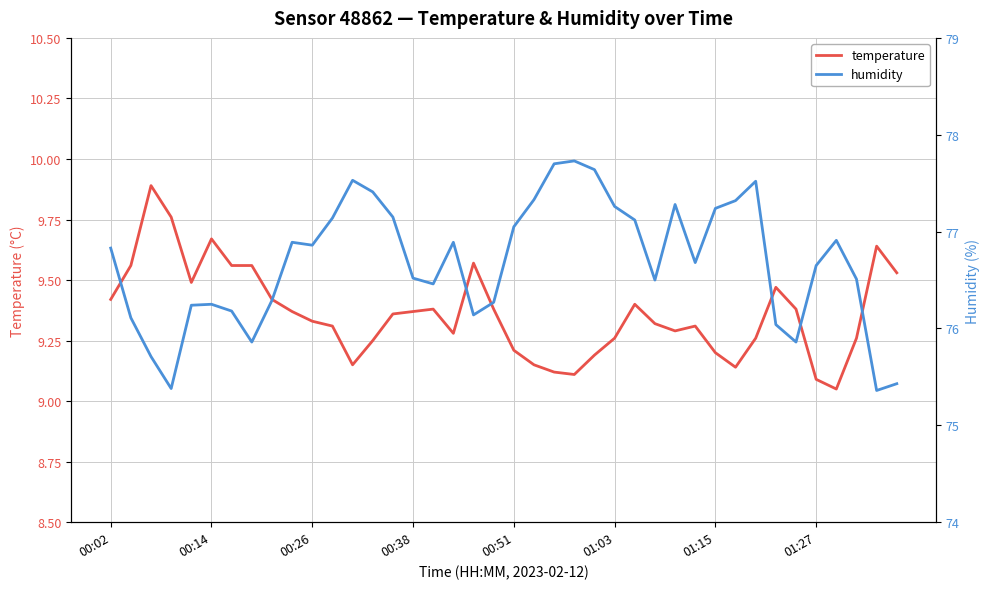

True or false: temperature has a value of 9.2 at 00:51.

True